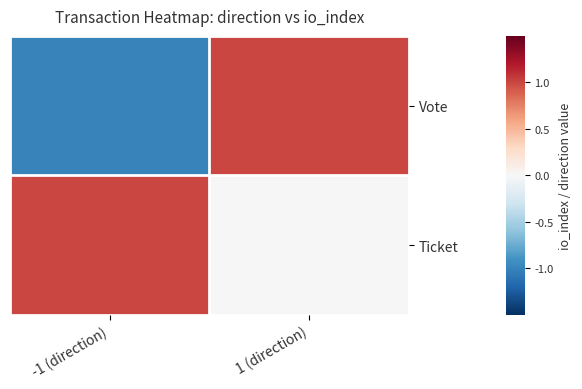

Which series has the widest spread of values?

Vote